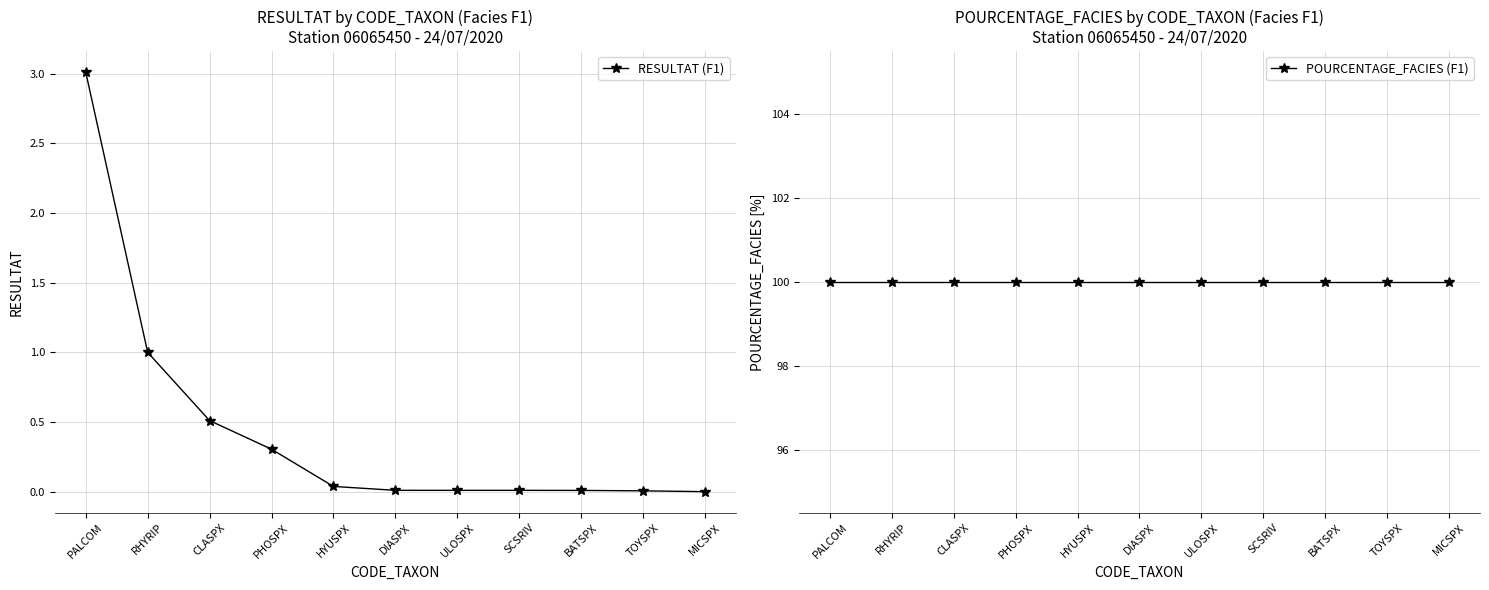

What is the difference between the highest and lowest values at RHYRIP?

99.0